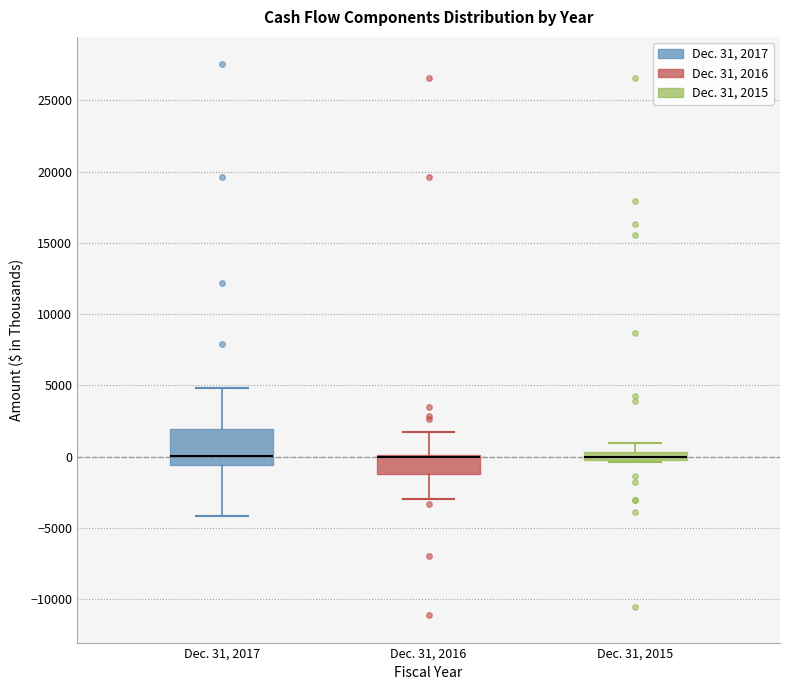

Where does the lower whisker of the box for Dec. 31, 2017 end on the y-axis? The values are not printed on the chart, so give them approximately, as read against the axis.

-4000